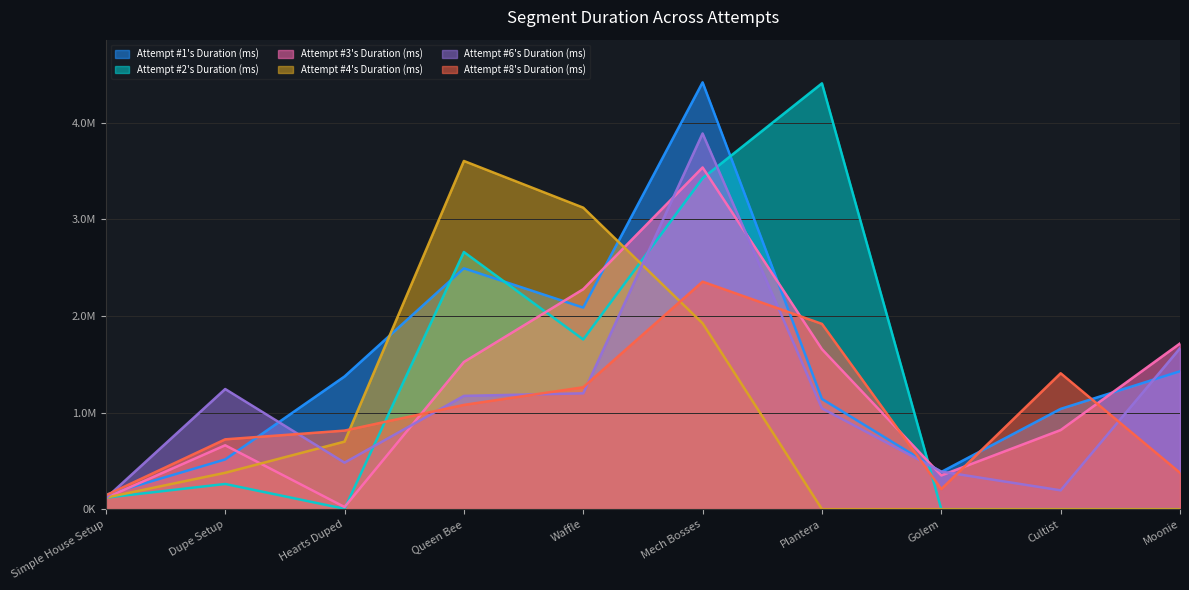

At which category is the sum across all series the highest?

Mech Bosses